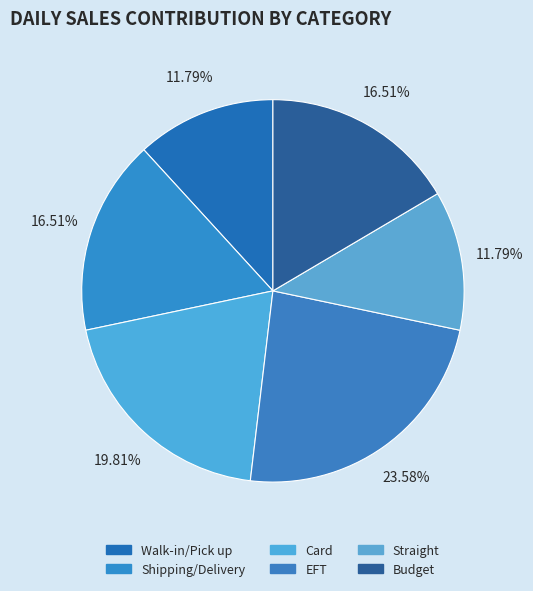

To the nearest percent, what is the average slice percentage?

17%